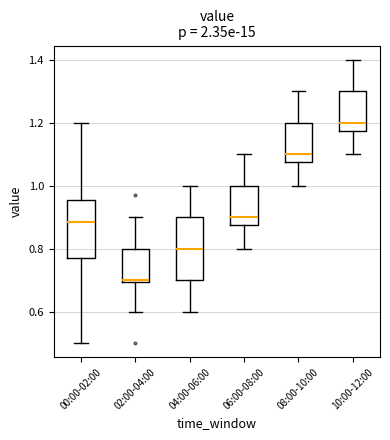

Reading left to right, read every box against the y-axis: the position of its median line, the range the box covers, and the ends of its whiskers. The values are not printed on the chart, so give them approximately, as read against the axis.

00:00-02:00: median 0.88, box 0.78 to 0.96, whiskers 0.50 to 1.20
02:00-04:00: median 0.70 (just above the box's lower edge), box 0.70 to 0.80, whiskers 0.60 to 0.90
04:00-06:00: median 0.80, box 0.70 to 0.90, whiskers 0.60 to 1.00
06:00-08:00: median 0.90, box 0.88 to 1.00, whiskers 0.80 to 1.10
08:00-10:00: median 1.10, box 1.08 to 1.20, whiskers 1.00 to 1.30
10:00-12:00: median 1.20, box 1.18 to 1.30, whiskers 1.10 to 1.40